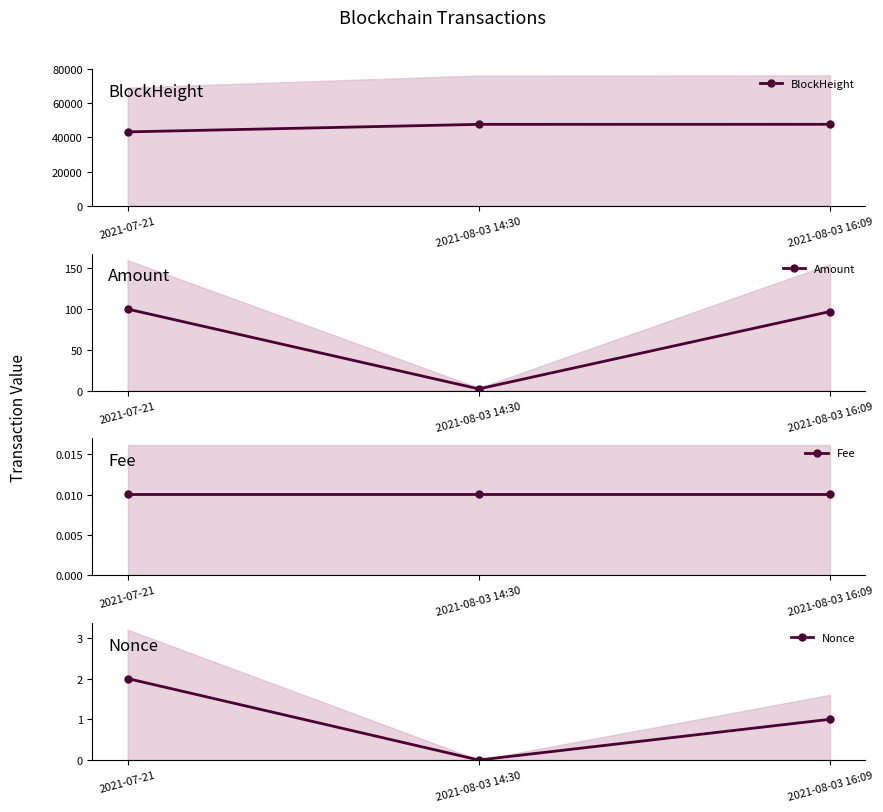

What is the sum of the BlockHeight values at 2021-07-21 and 2021-08-03 14:30?

90836